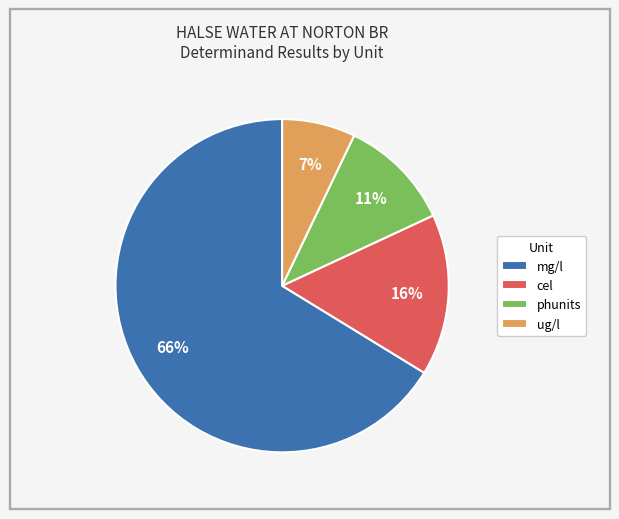

Rank the categories by value from lowest to highest.

ug/l, phunits, cel, mg/l